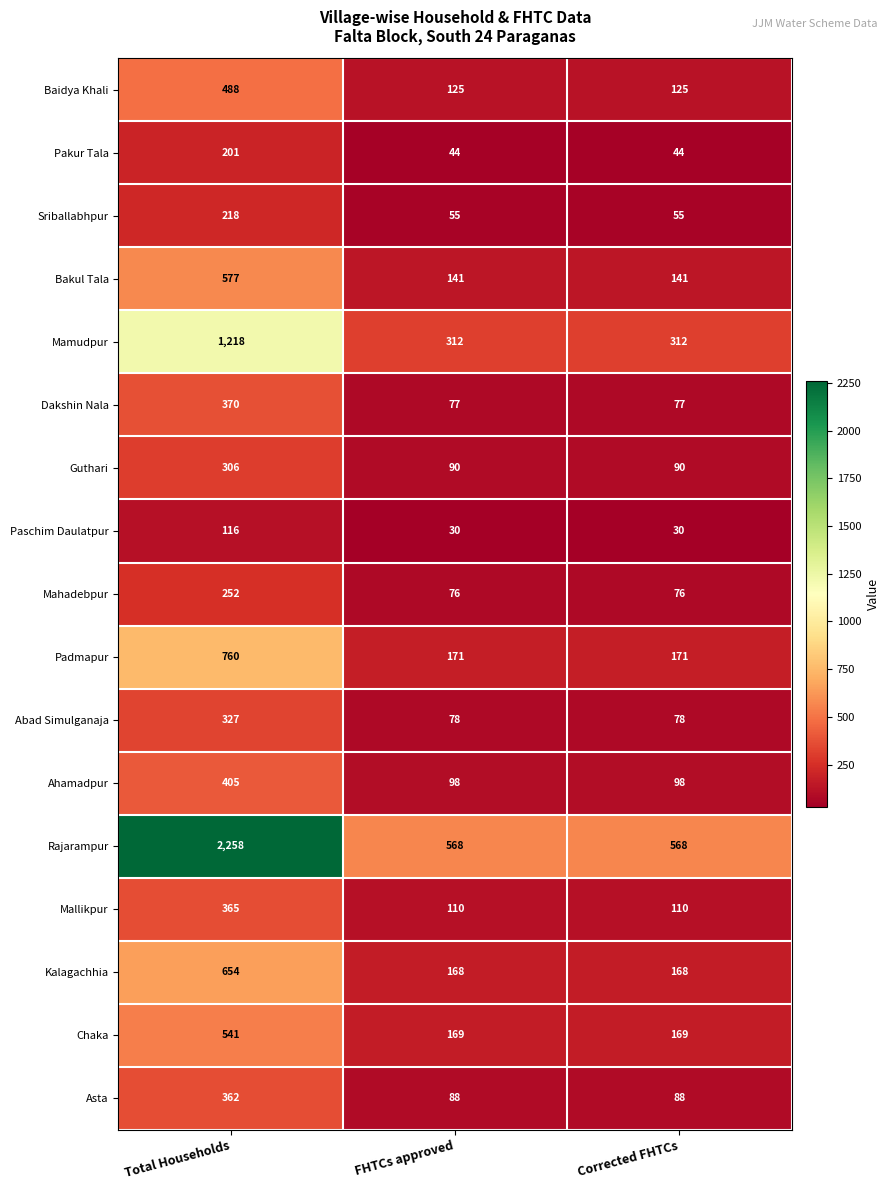

At which category is the sum across all series the highest?

Total Households